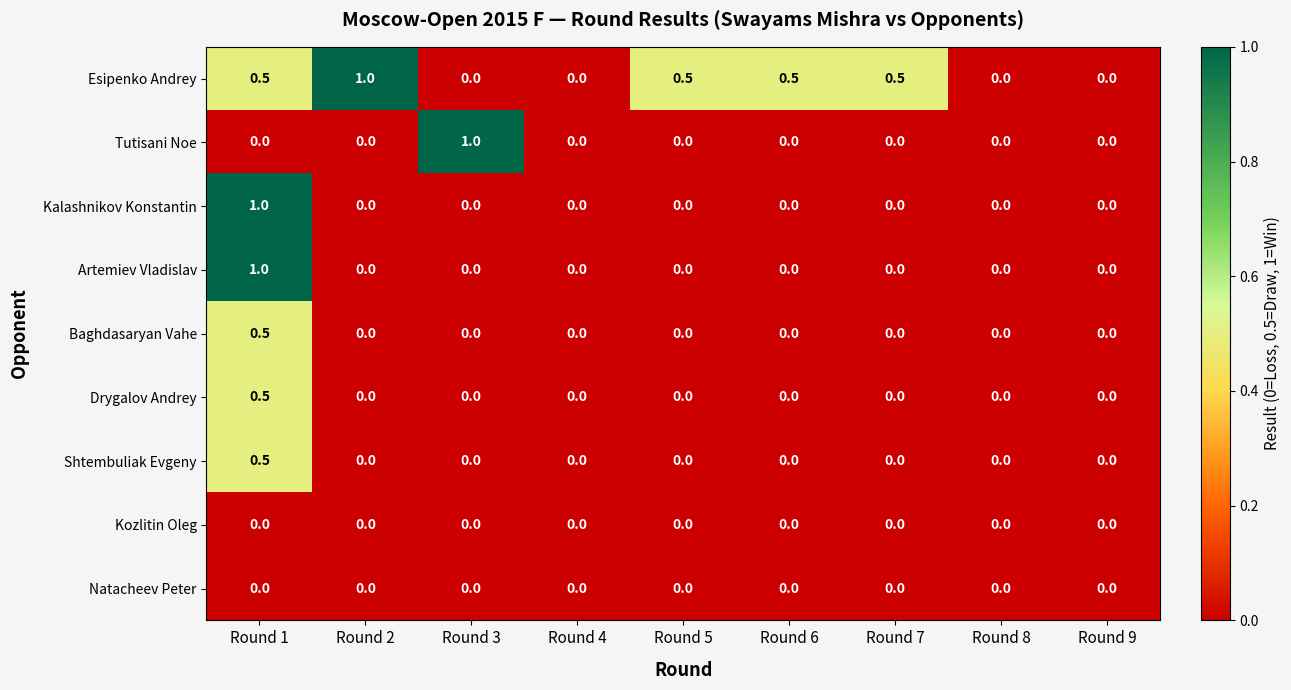

What is the total value across all series at Round 2?

1.0